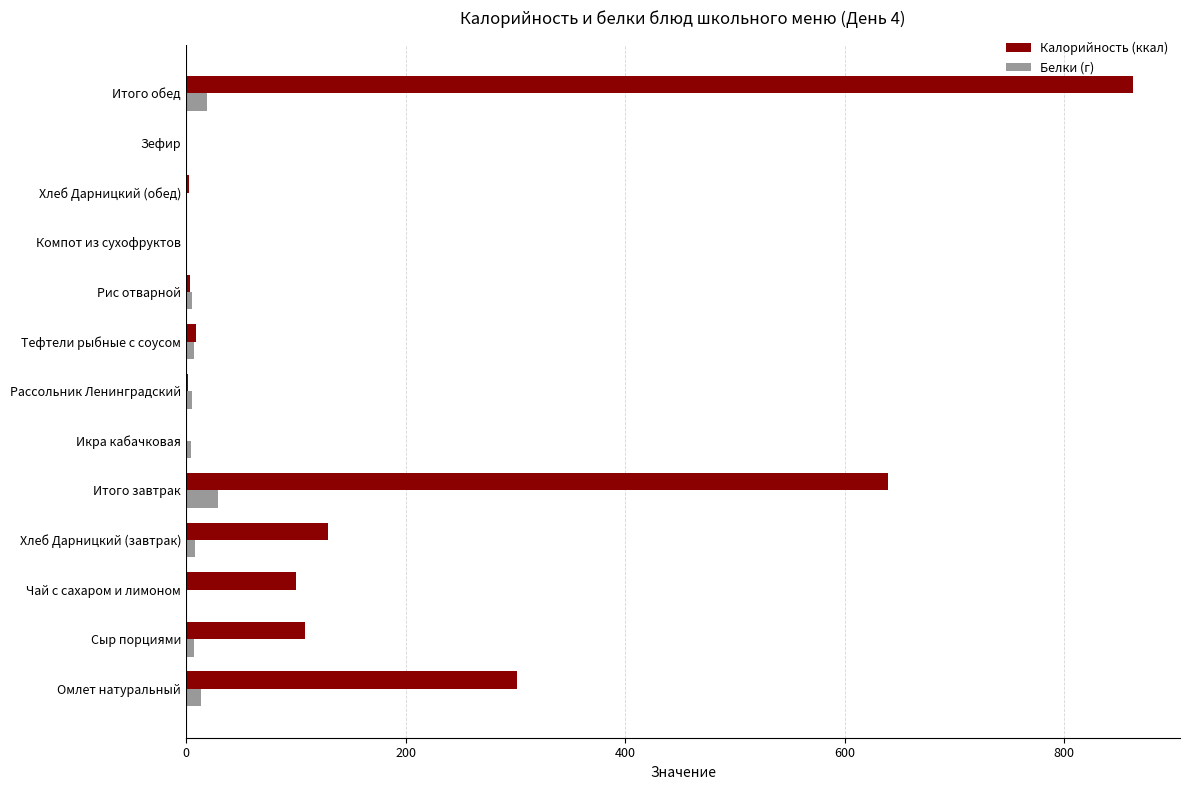

Which series has the widest spread of values?

Калорийность (ккал)